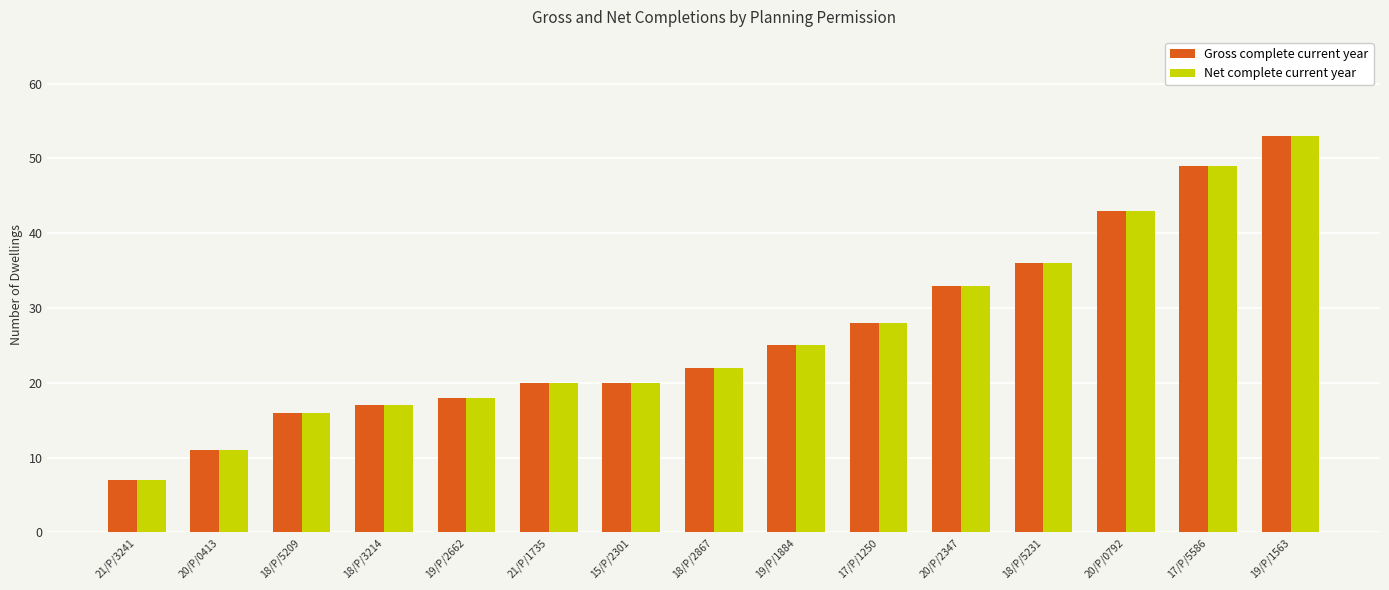

At which category is the sum across all series the highest?

19/P/1563